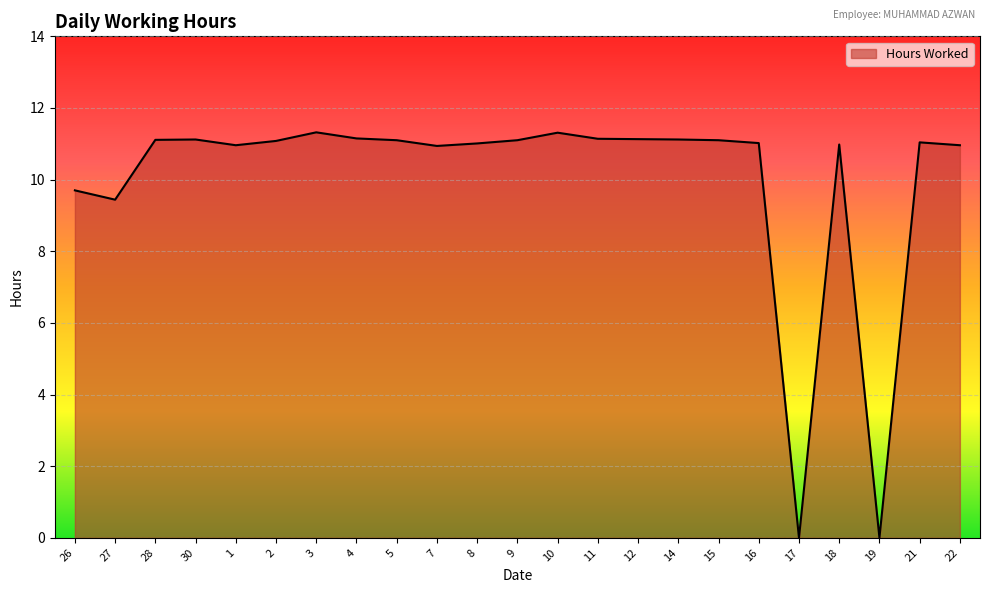

What position from the right is 14?

8